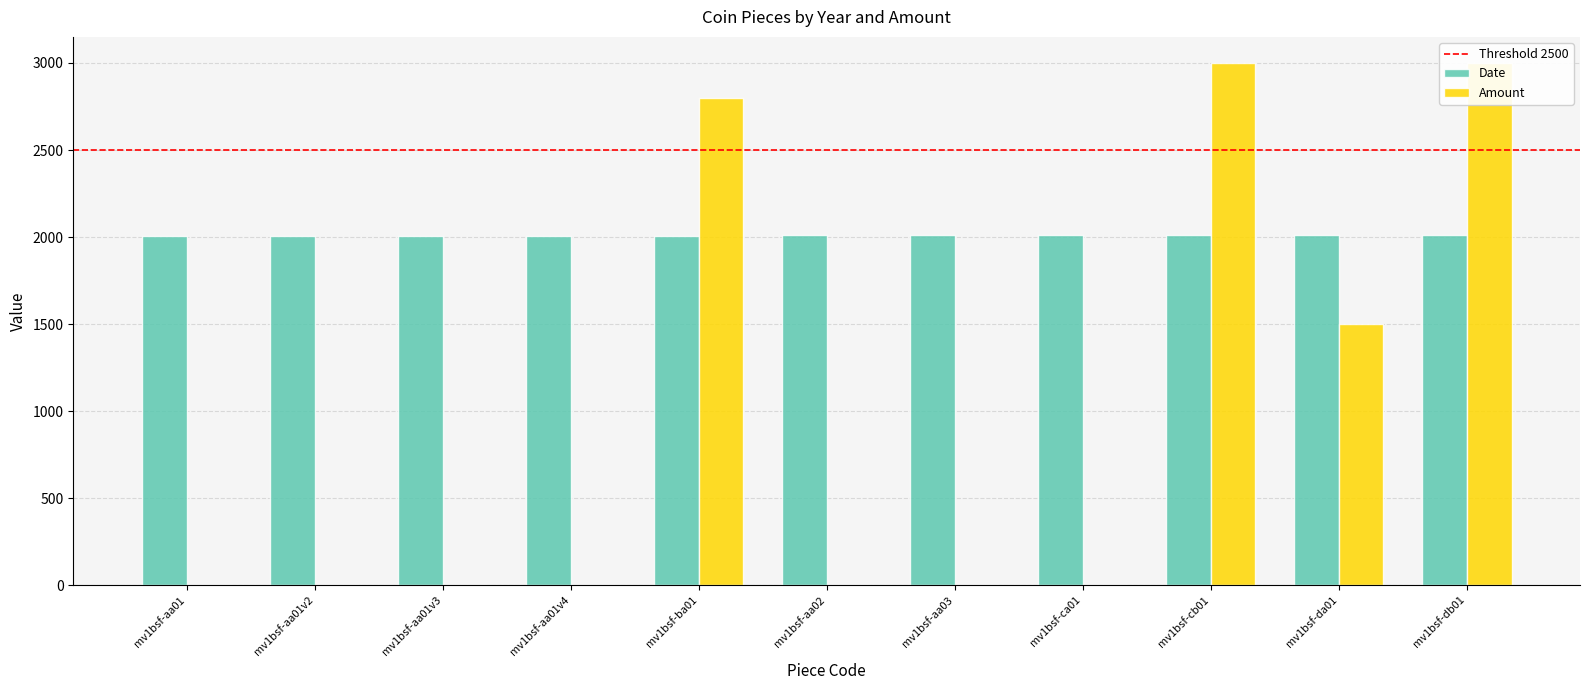

How many data points does each series have?

11